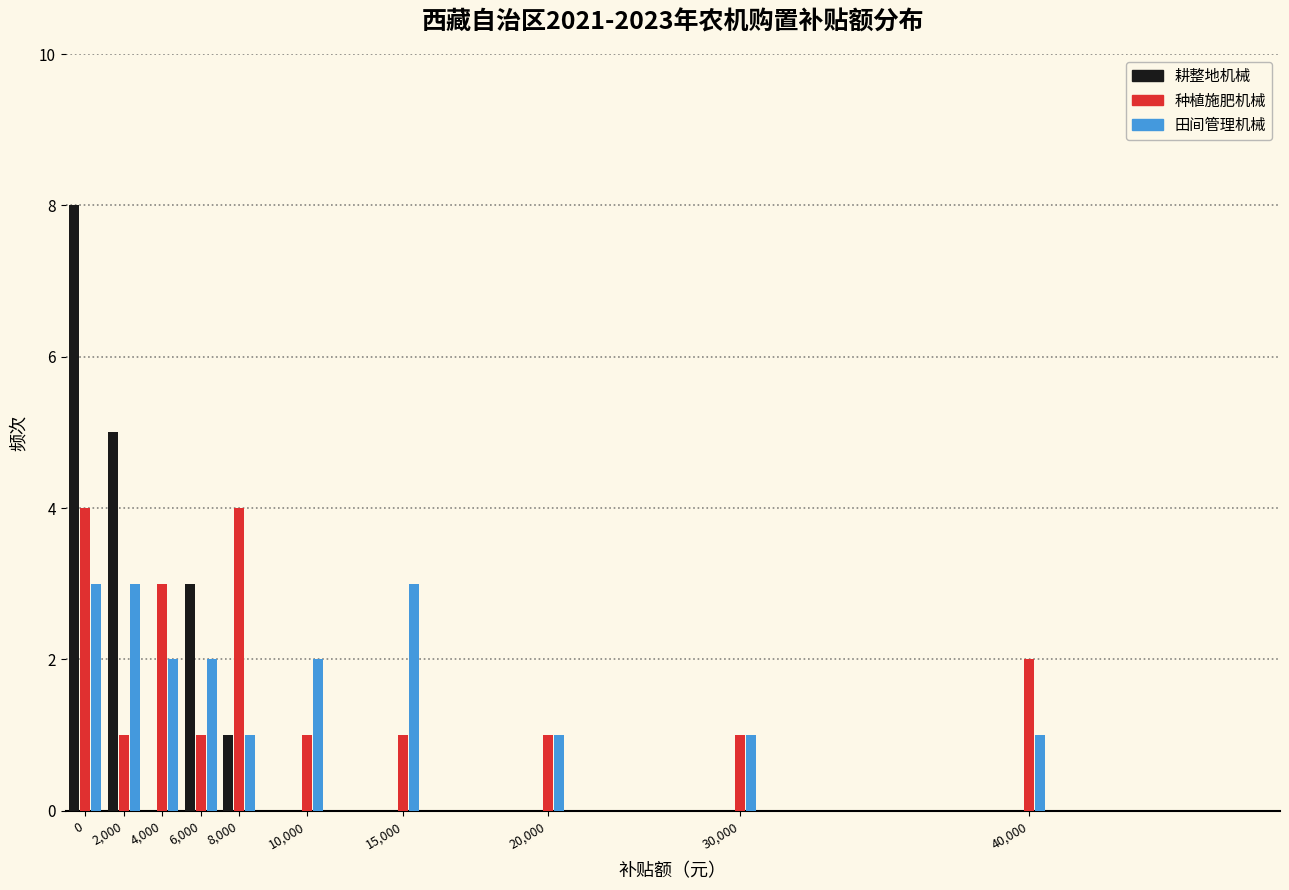

Reading right to left, what are all the values shown in this chart?

耕整地机械: 40,000=0	30,000=0	20,000=0	15,000=0	10,000=0	8,000=1	6,000=3	4,000=0	2,000=5	0=8
种植施肥机械: 40,000=2	30,000=1	20,000=1	15,000=1	10,000=1	8,000=4	6,000=1	4,000=3	2,000=1	0=4
田间管理机械: 40,000=1	30,000=1	20,000=1	15,000=3	10,000=2	8,000=1	6,000=2	4,000=2	2,000=3	0=3